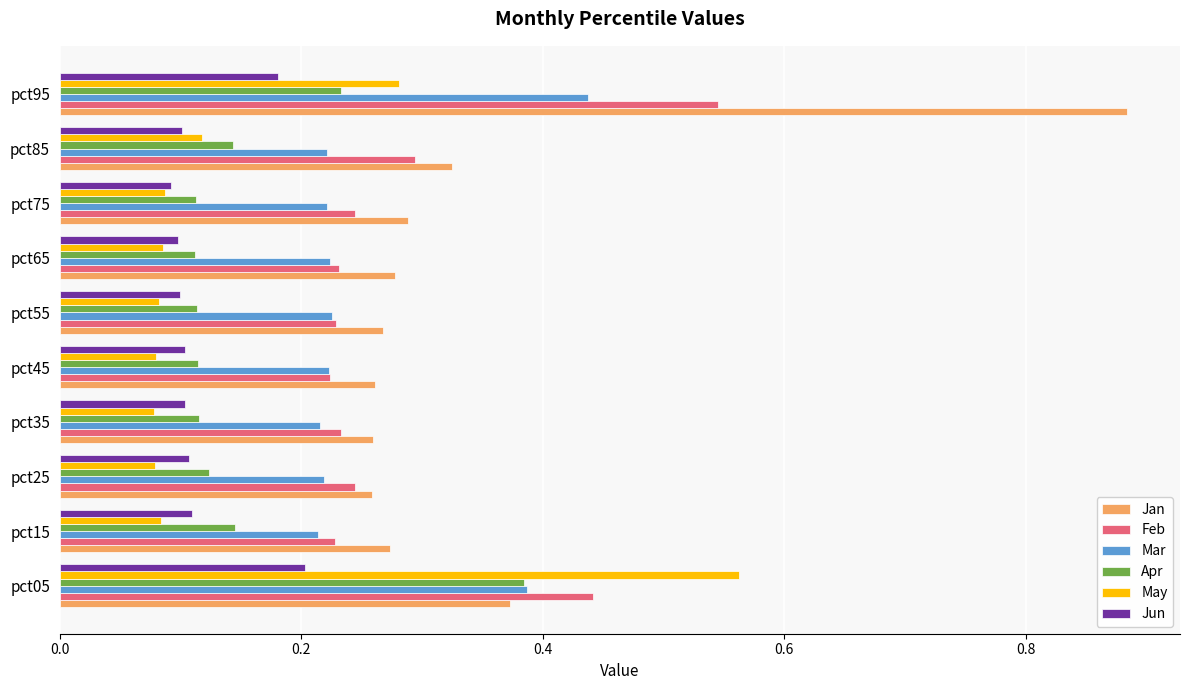

Which series has the largest range (max minus min)?

Jan